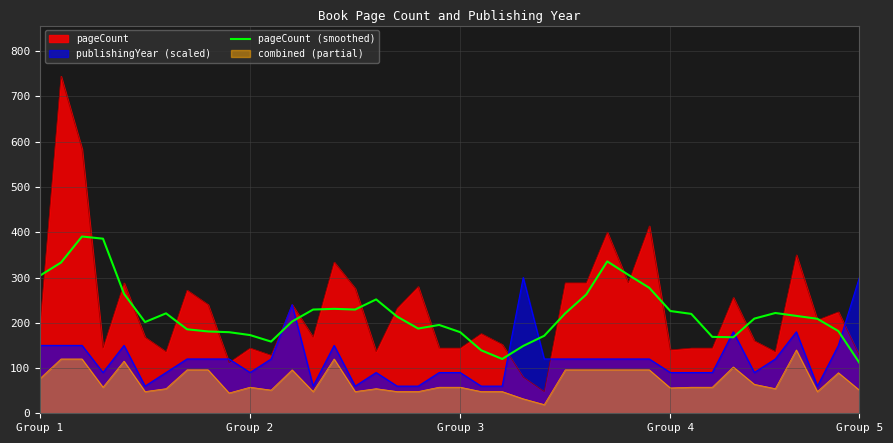

What is the difference between the highest and lowest values at Group 3?

121.6